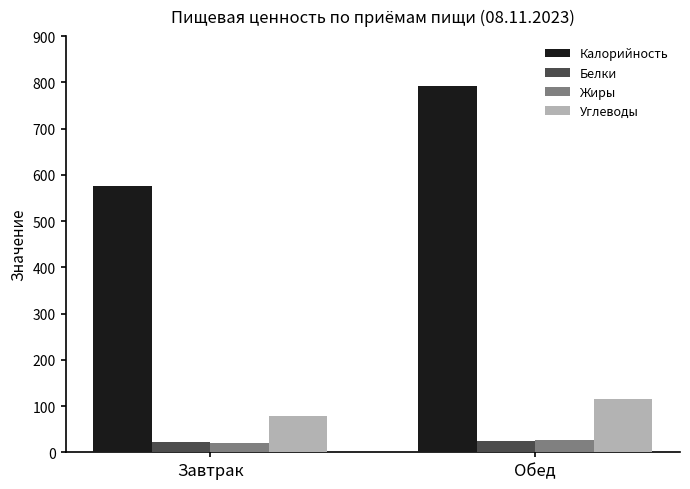

What is the approximate value of Углеводы at Обед?

115.4